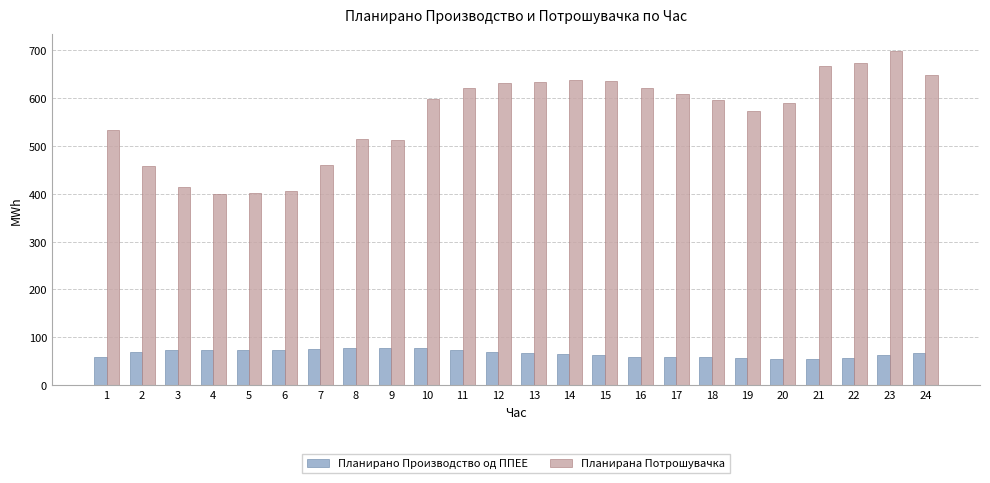

Which series has the largest total across all categories?

Планирана Потрошувачка